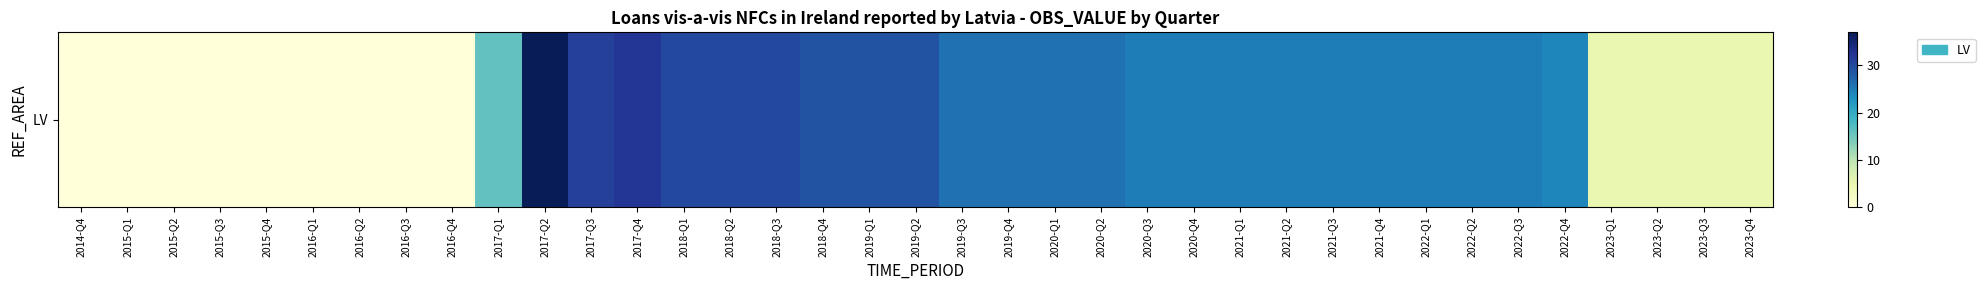

Is it true that the value at 2017-Q2 is 14?

False